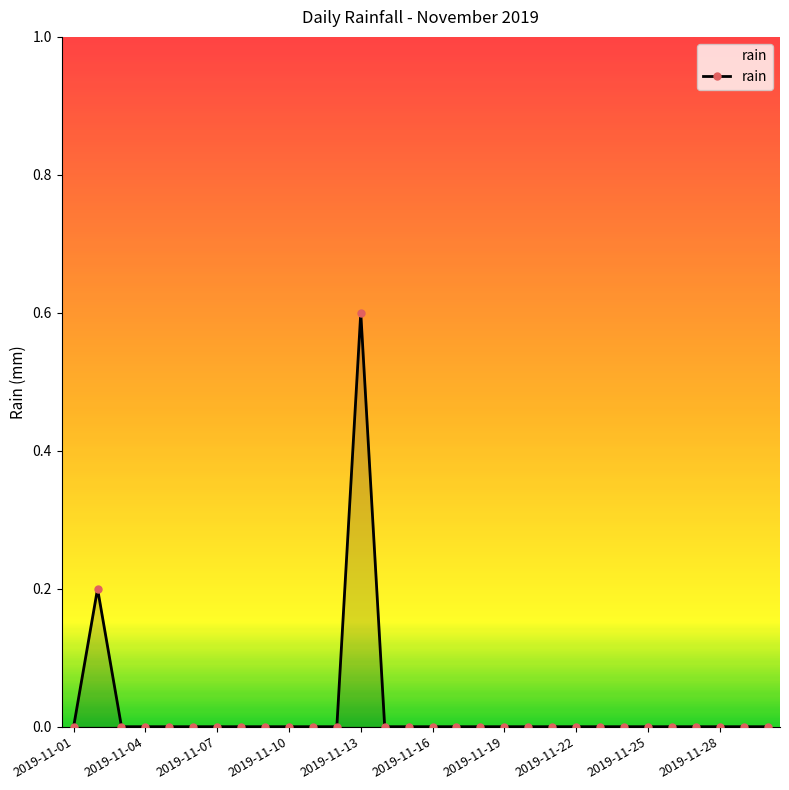

What is the difference between the maximum and minimum values?

0.6